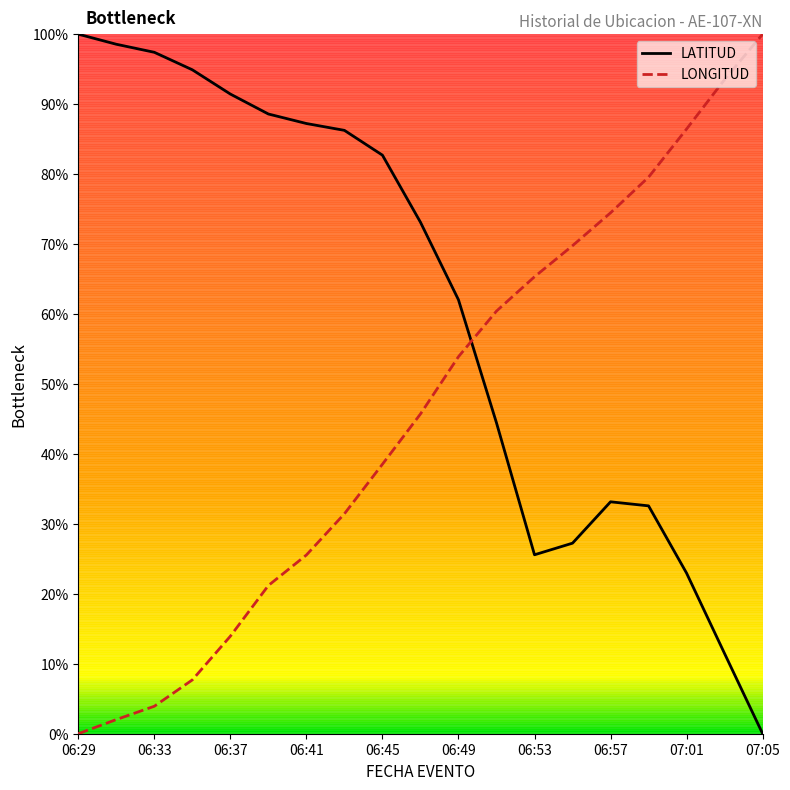

At how many categories does at least one series exceed 15?

19